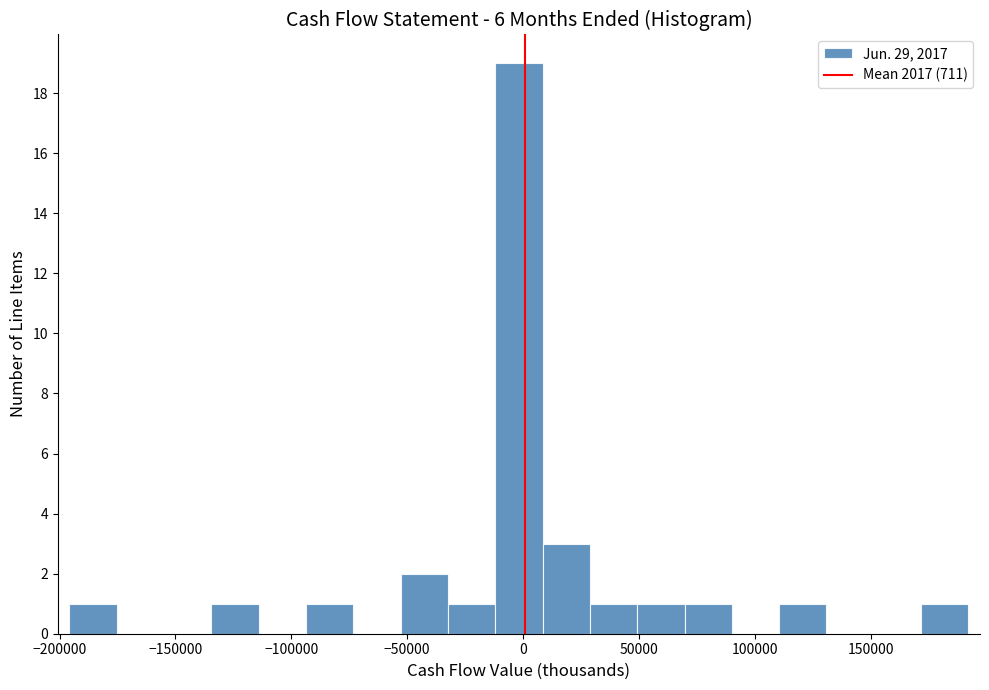

What is the height of the bar covering 170000 to 190000 on the x-axis? Neither the bar edges nor the heights are printed on the chart, so give them approximately, as read against the axes.

1